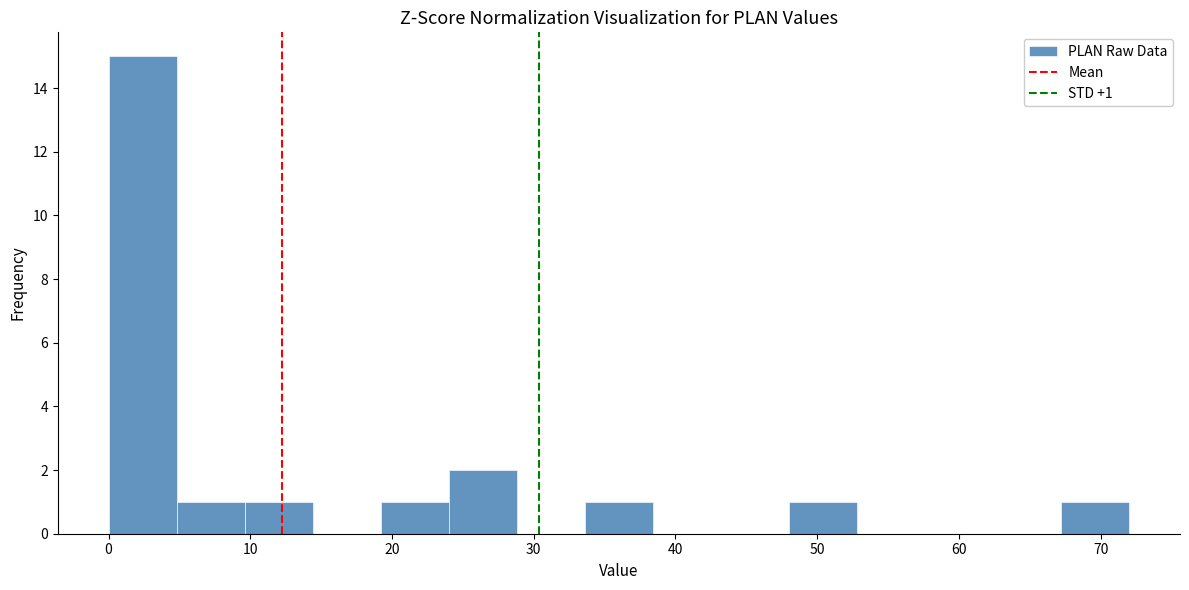

Which range on the x-axis has the tallest bar?

0 to 5